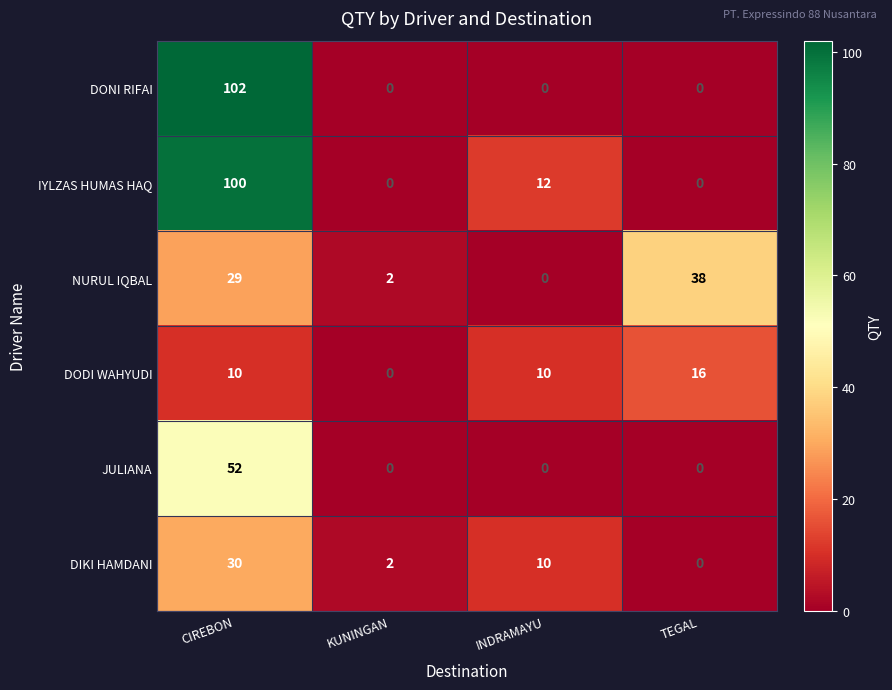

Which series changed the most between INDRAMAYU and TEGAL?

NURUL IQBAL